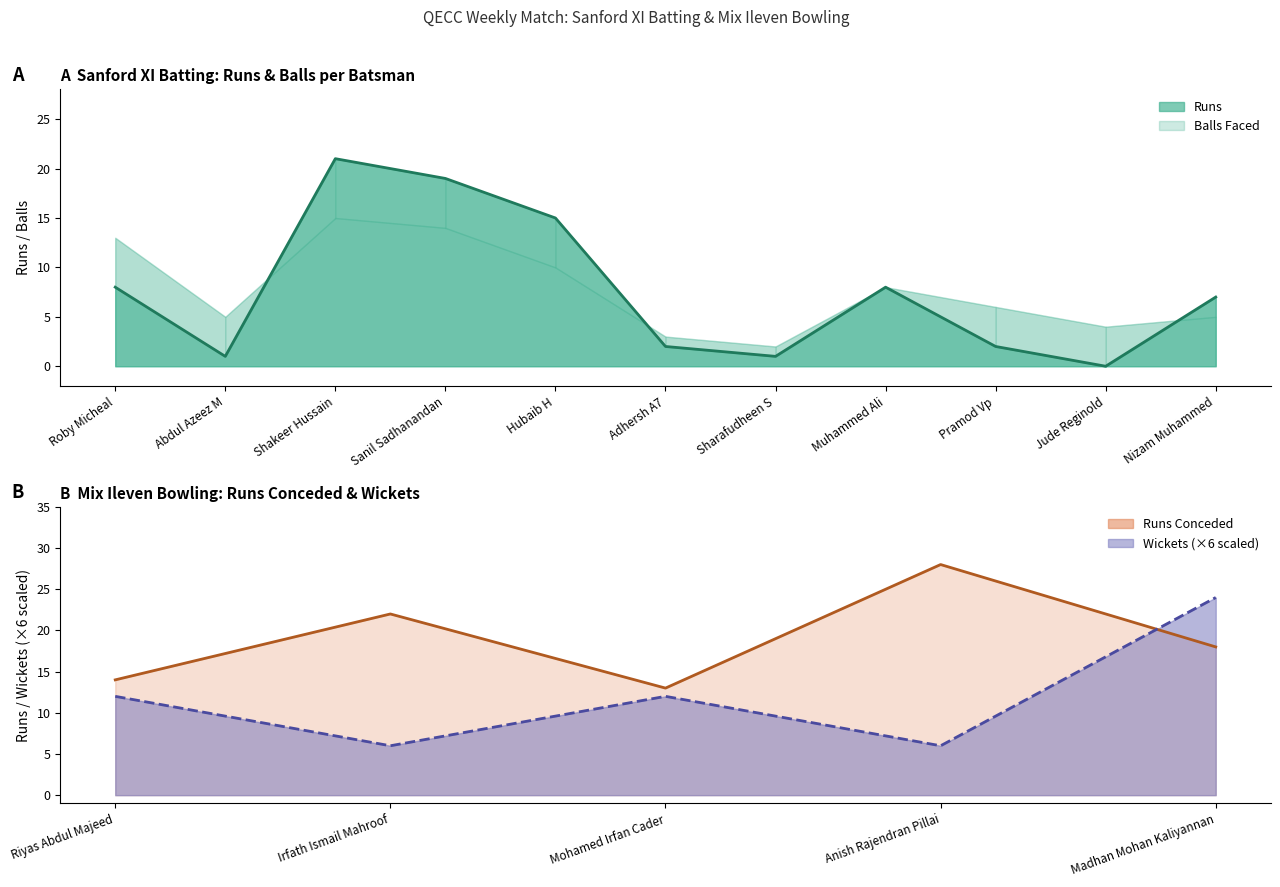

What is the label of the 8th point from the right?

Sanil Sadhanandan